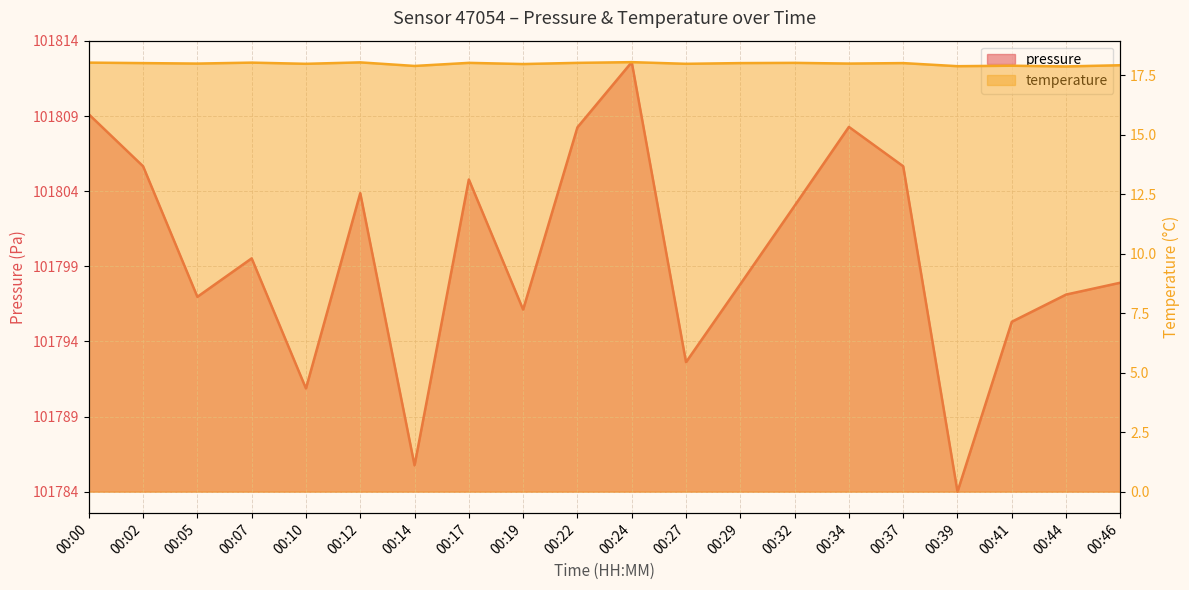

What are all the series names shown in the legend?

pressure, temperature